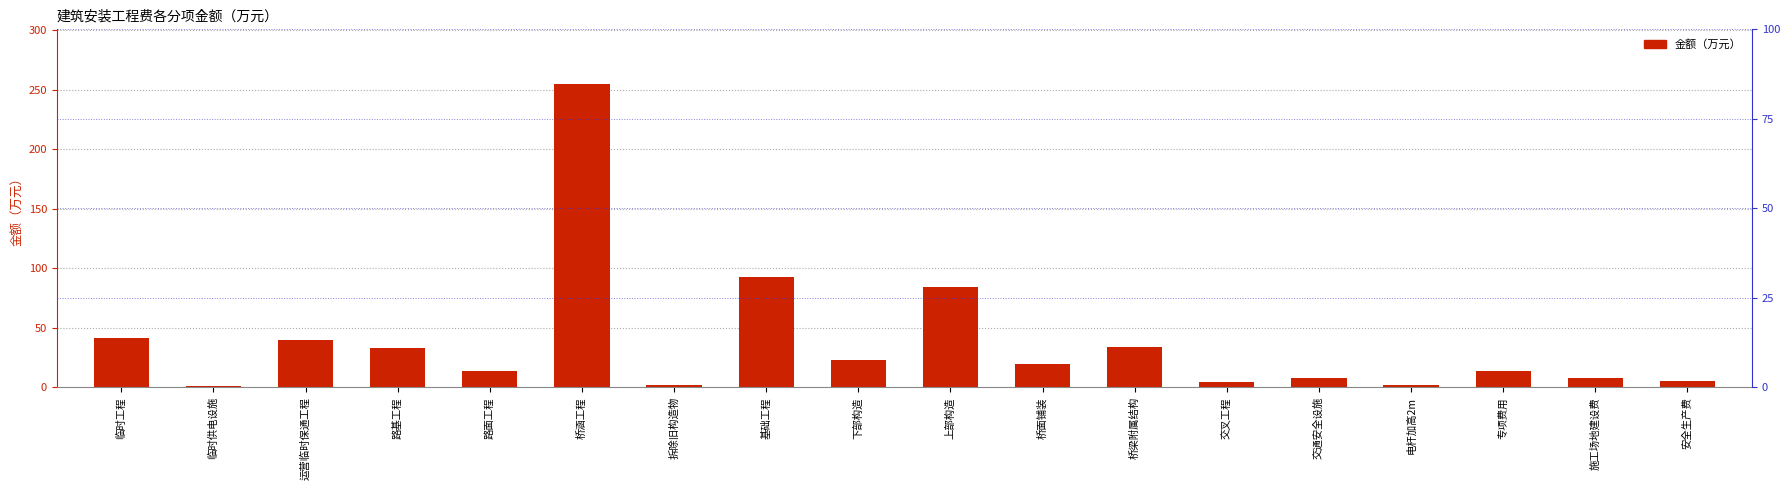

True or false: the data shows 17.8 at 运营临时保通工程.

False